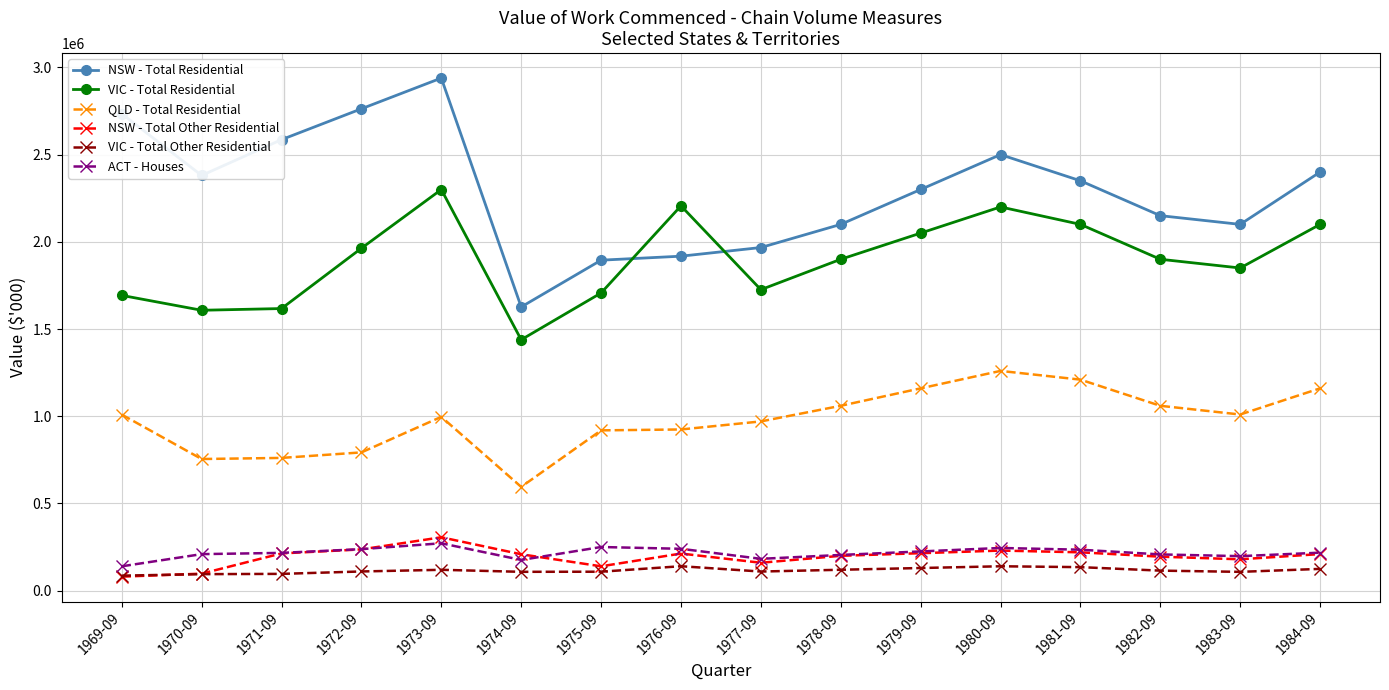

True or false: NSW - Total Residential has more than 1 points higher than both neighbors.

True